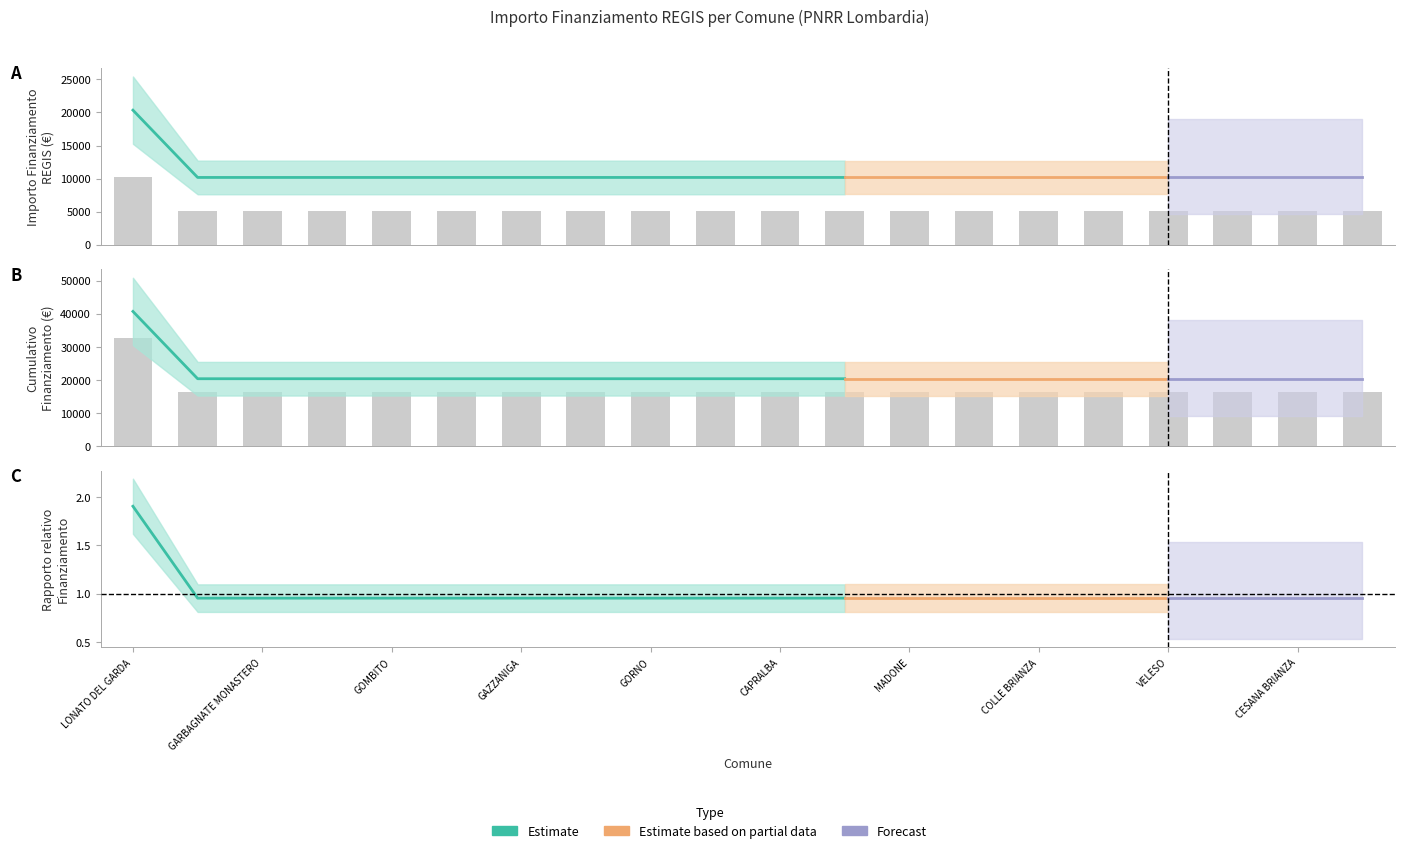

Which has a higher value, CAPRALBA or FONTENO?

CAPRALBA